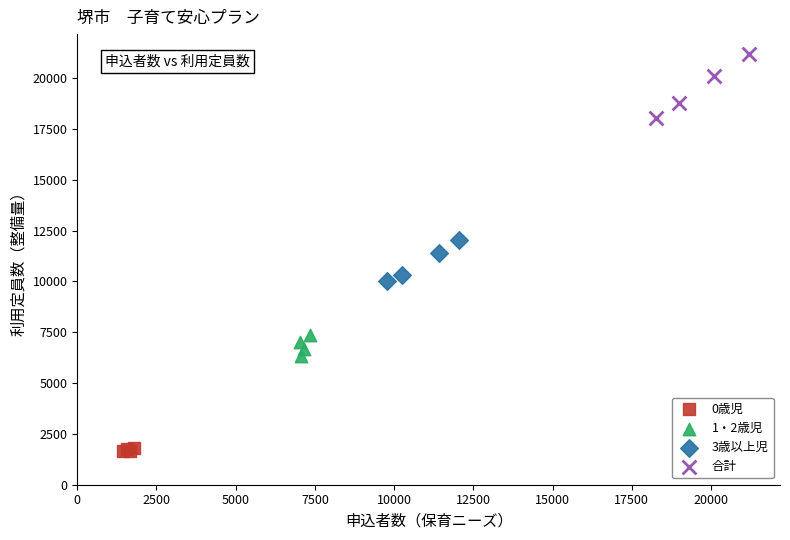

Which series contains the highest Y value?

合計